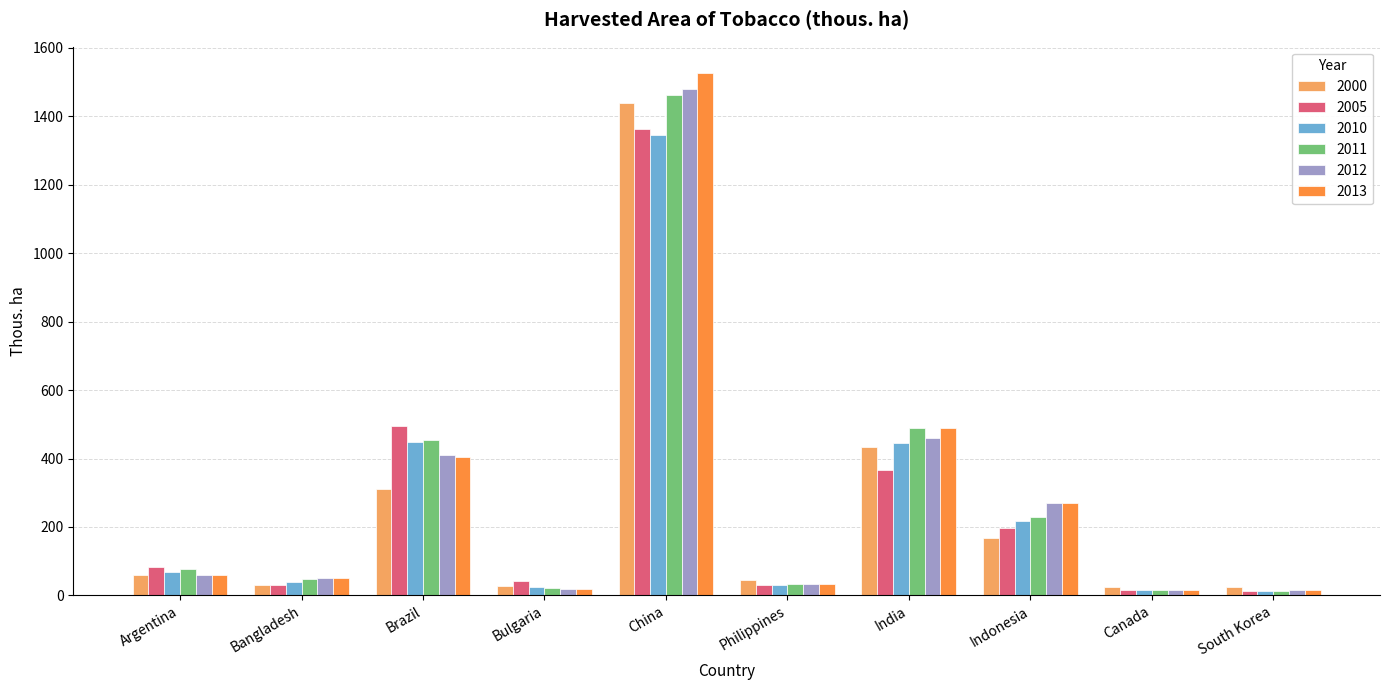

How many distinct data groups are displayed?

6